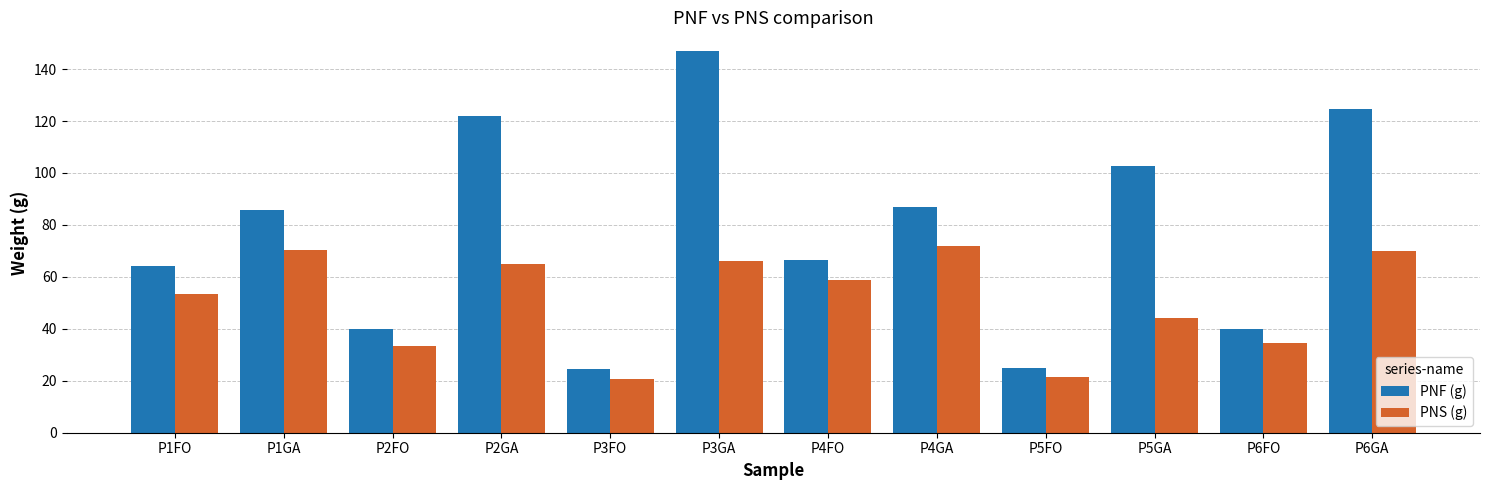

Which series changed the most between P2GA and P3GA?

PNF (g)